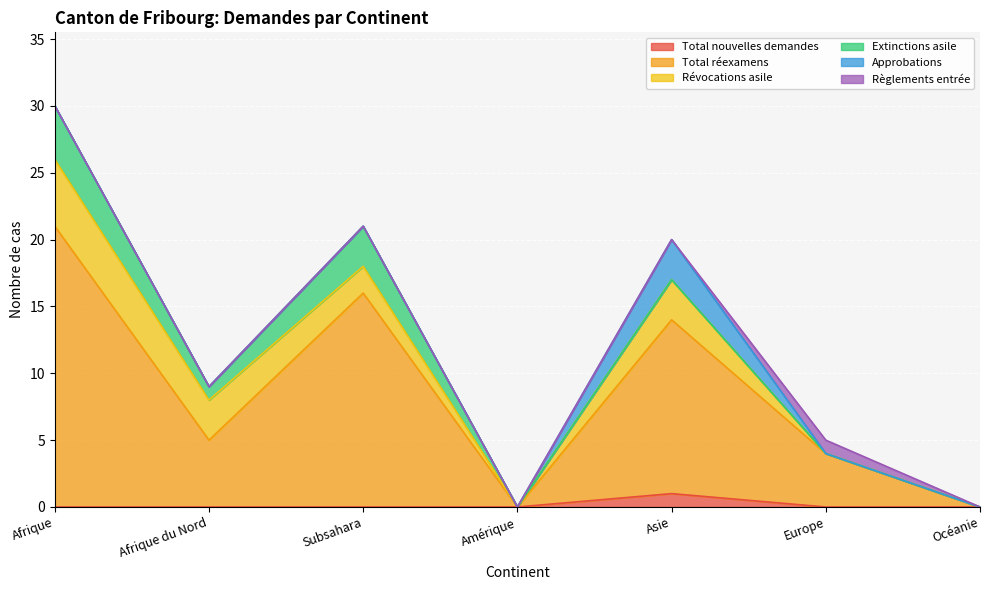

Which series has the largest total across all categories?

Total réexamens